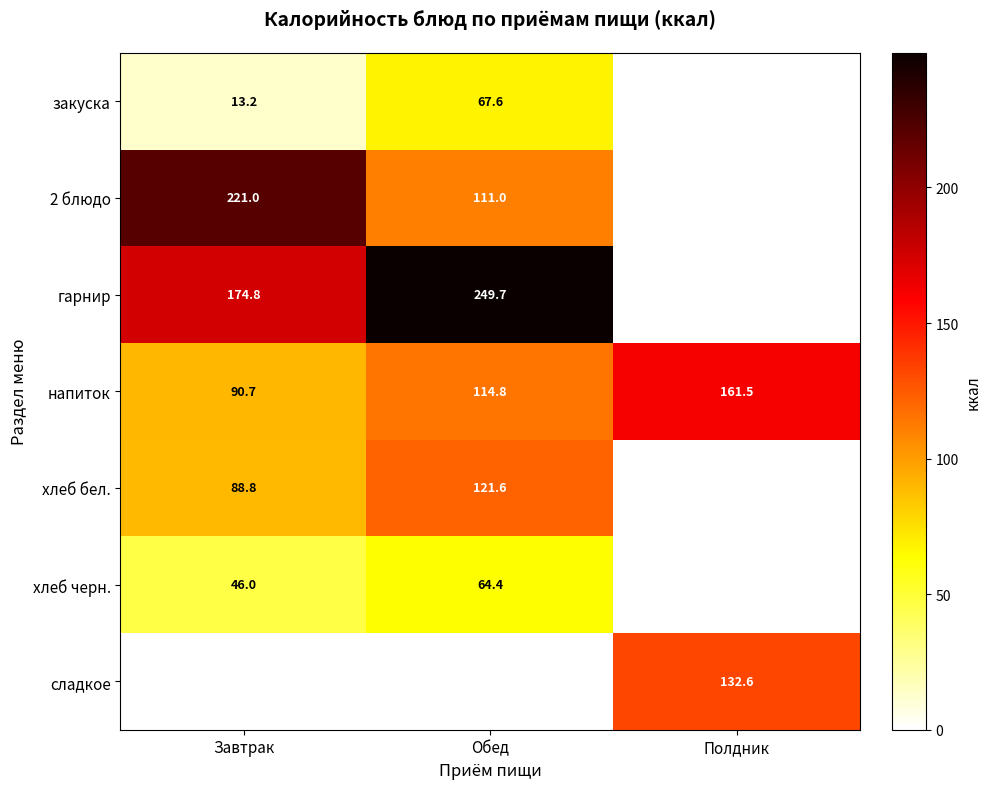

Rank the categories by напиток value from highest to lowest.

Полдник, Обед, Завтрак